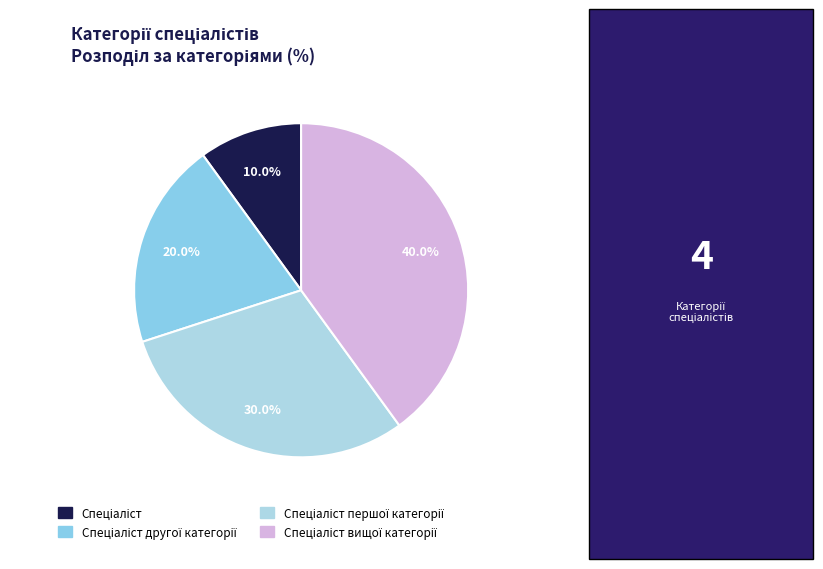

To the nearest percent, what is the difference between the Спеціаліст вищої категорії and Спеціаліст другої категорії slice percentages?

20%